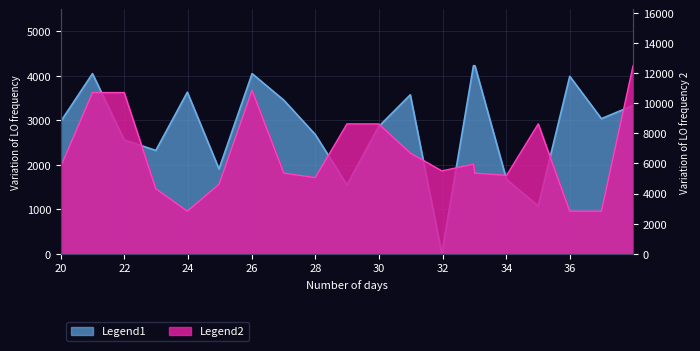

How many distinct data groups are displayed?

2